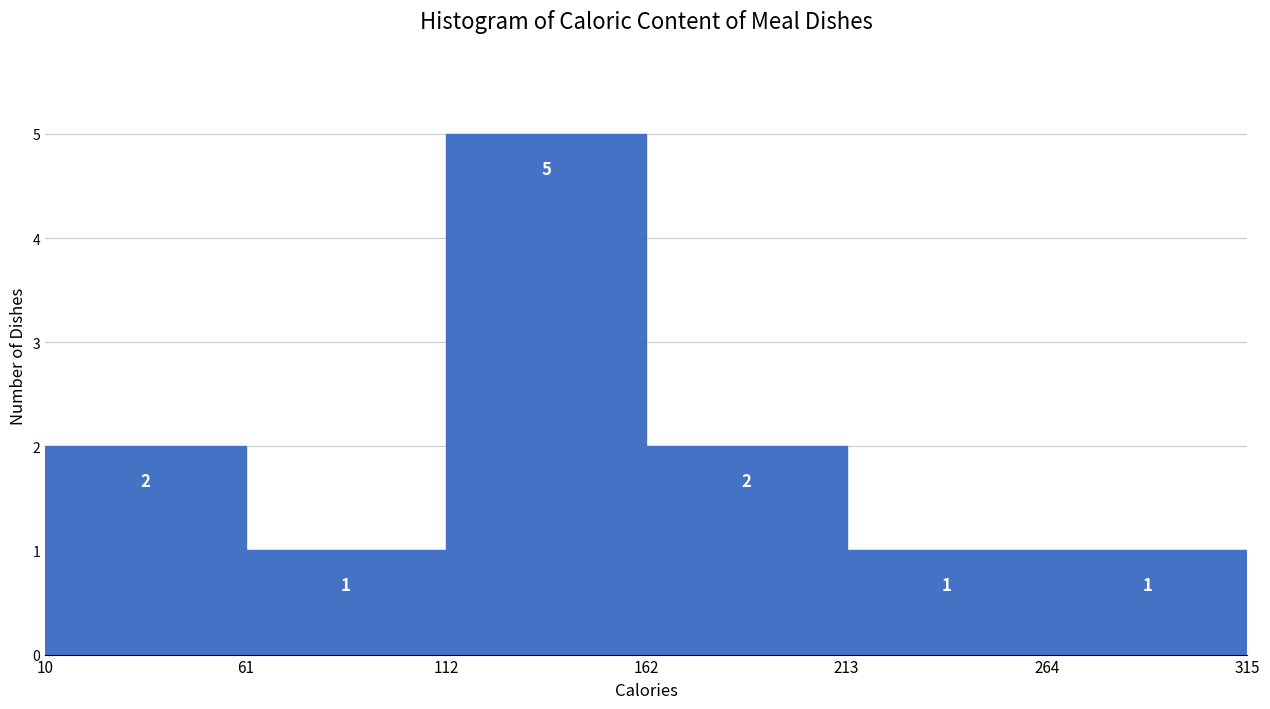

How tall is the bar that spans 264 to 315 on the x-axis?

1